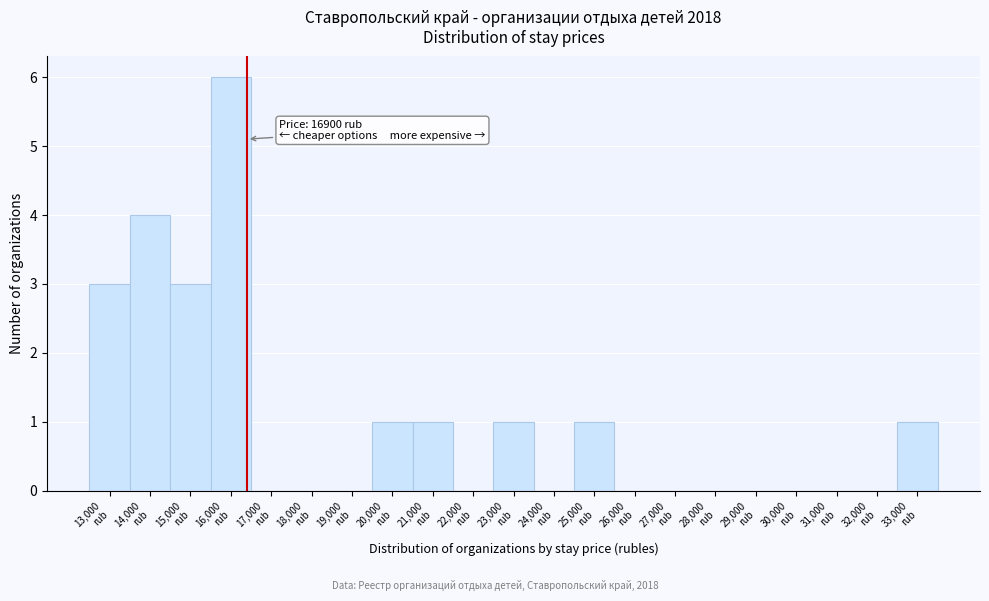

What is the maximum value shown in the chart?

6